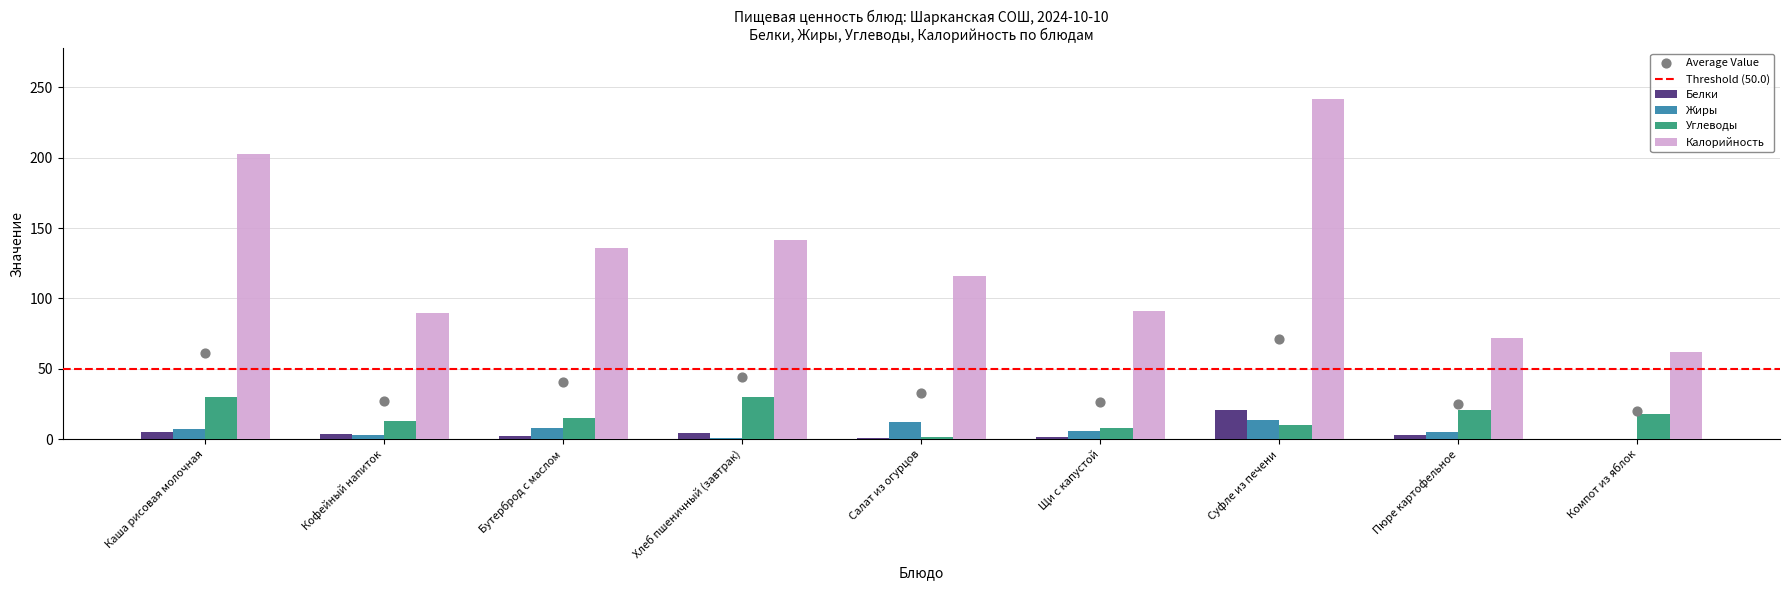

Which series has the largest total across all categories?

Калорийность